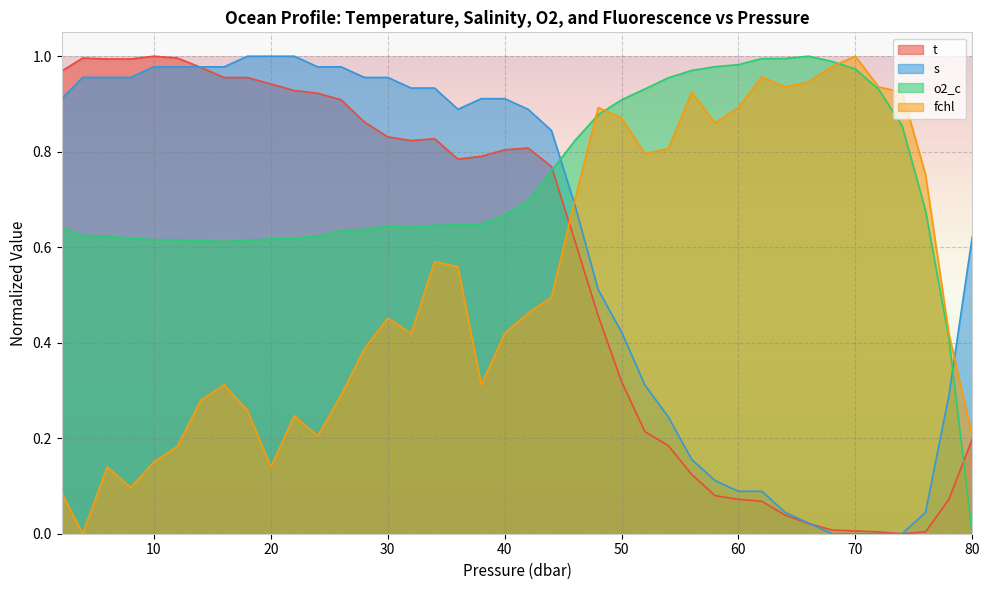

In s, how many points are lower than both neighbors (excluding endpoints)?

1